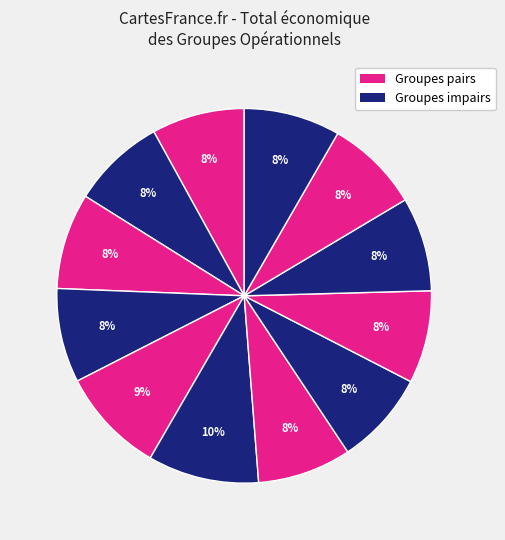

How many segments does this pie chart have?

12